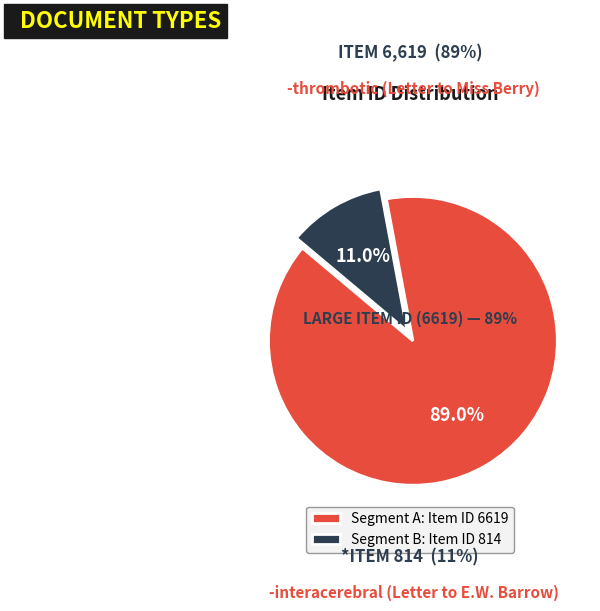

To the nearest percent, what is the difference between the largest and smallest slice percentages?

78%